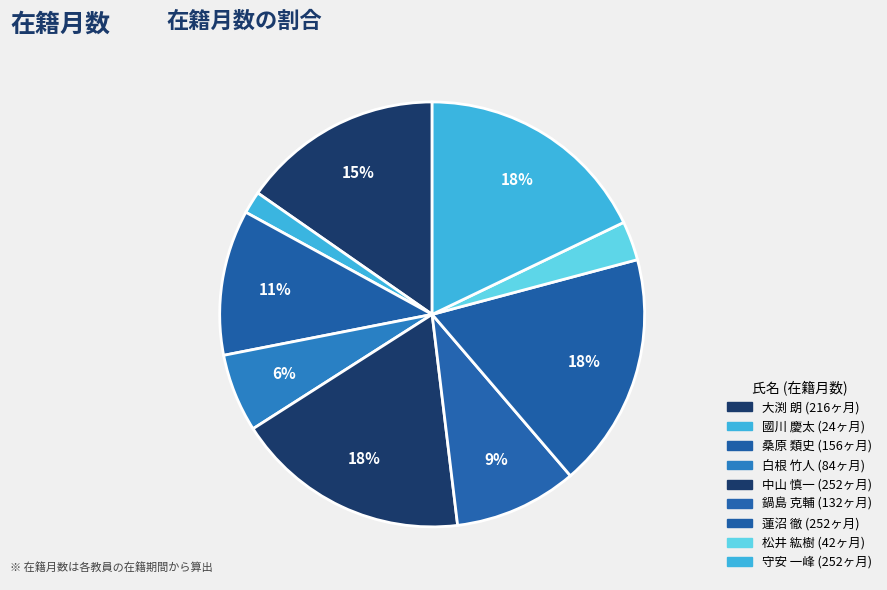

How many slices are in this pie chart?

9